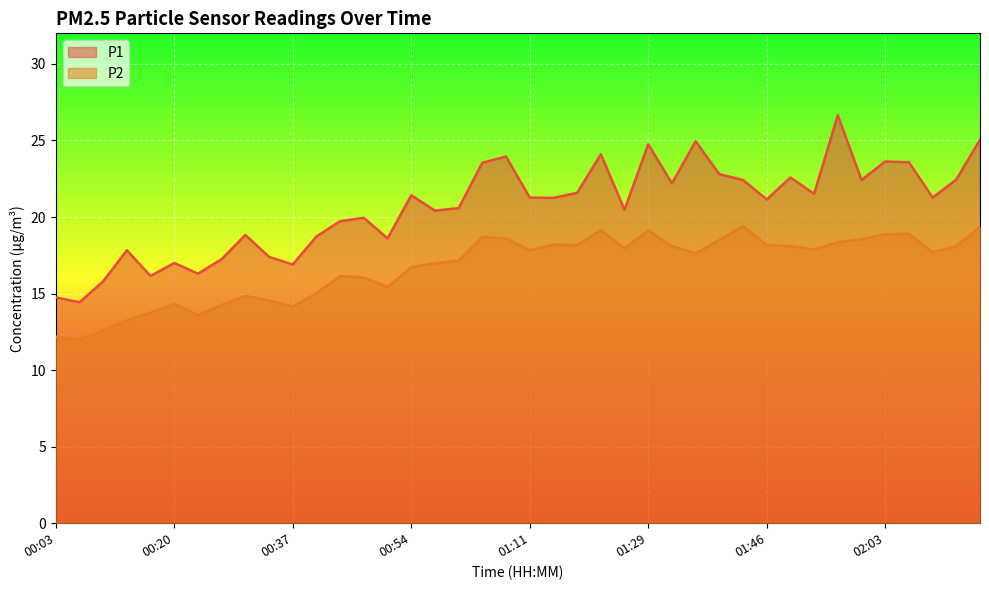

What is the average value of the P1 series?

20.6